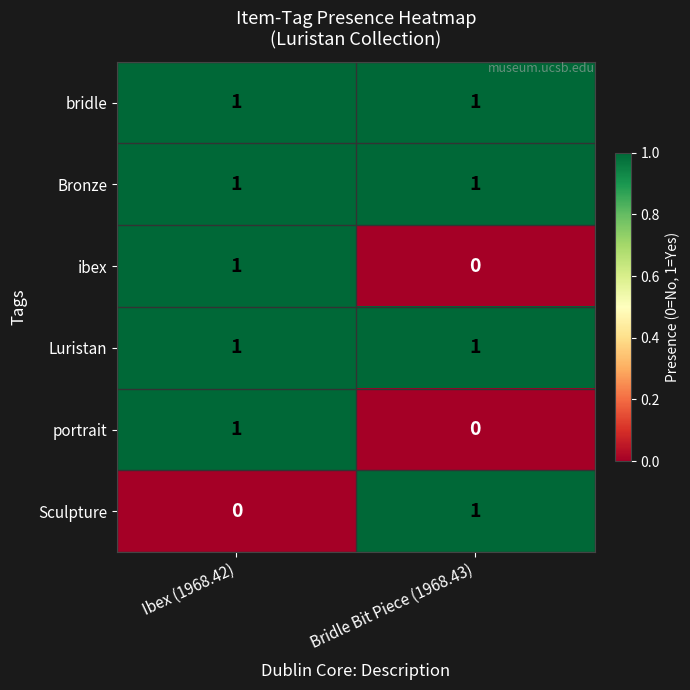

Reading right to left, what are all the values shown in this chart?

bridle: 1	1
Bronze: 1	1
ibex: 0	1
Luristan: 1	1
portrait: 0	1
Sculpture: 1	0